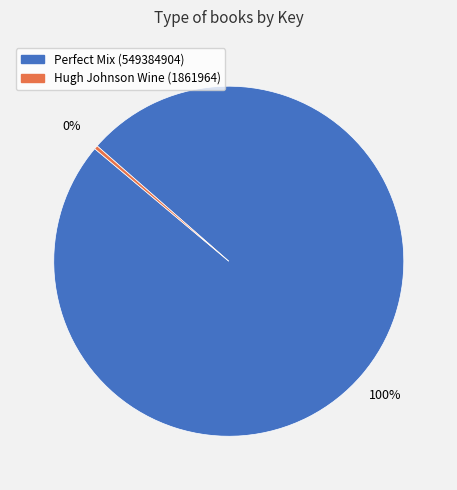

To the nearest percent, what is the average slice percentage?

50%